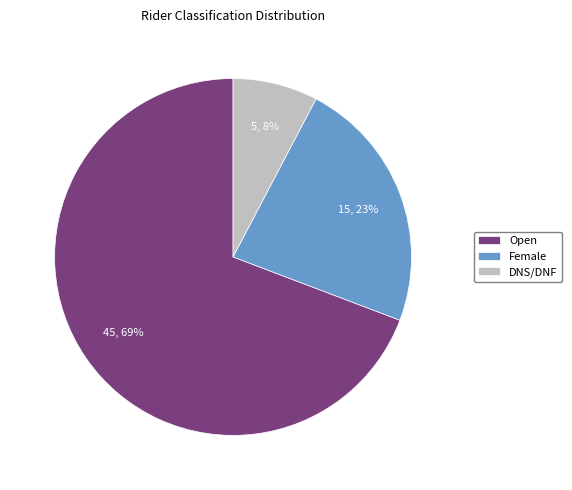

True or false: Female accounts for 23% of the total.

True